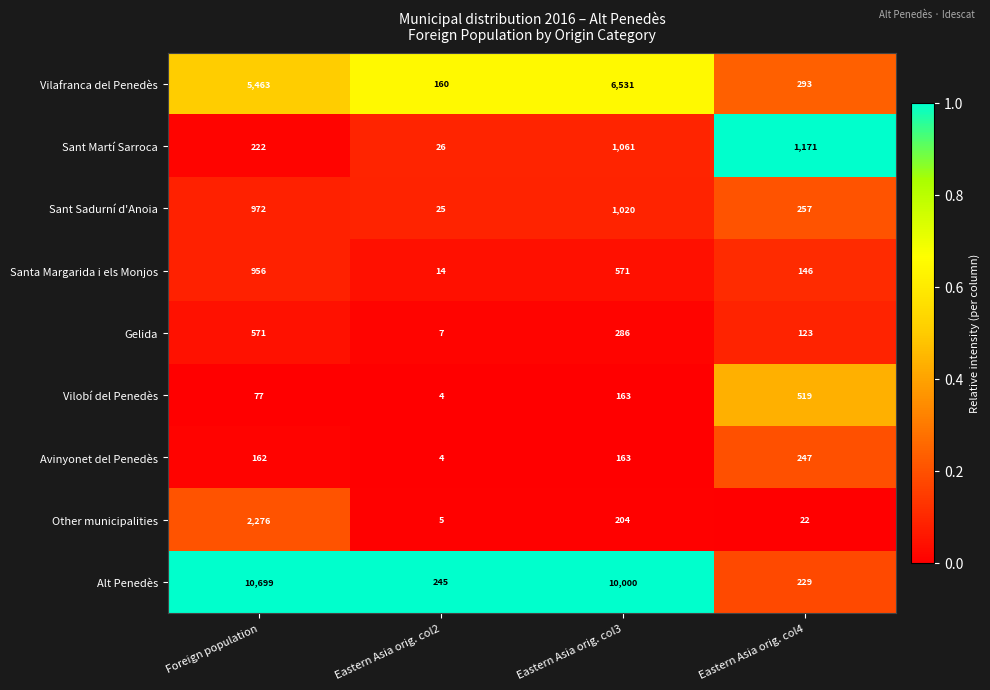

What is the total value across all series at Eastern Asia orig. col2?

490